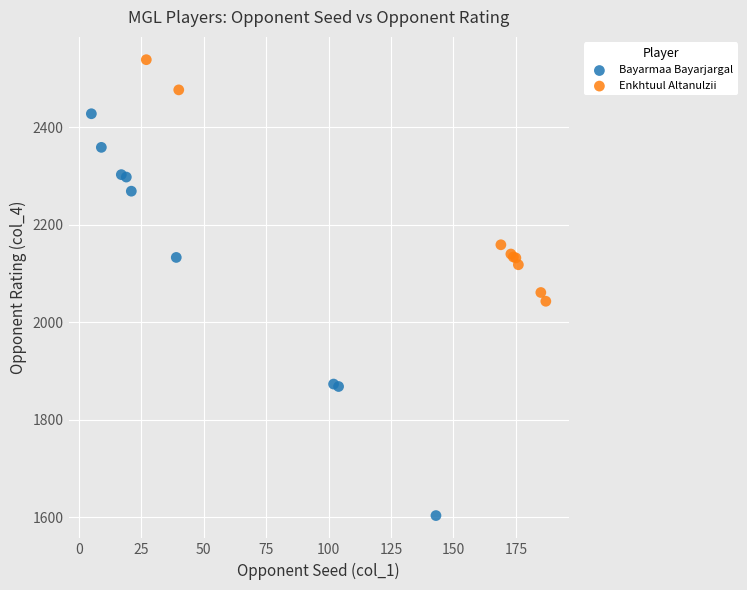

What are all the series names shown in the legend?

Bayarmaa Bayarjargal, Enkhtuul Altanulzii